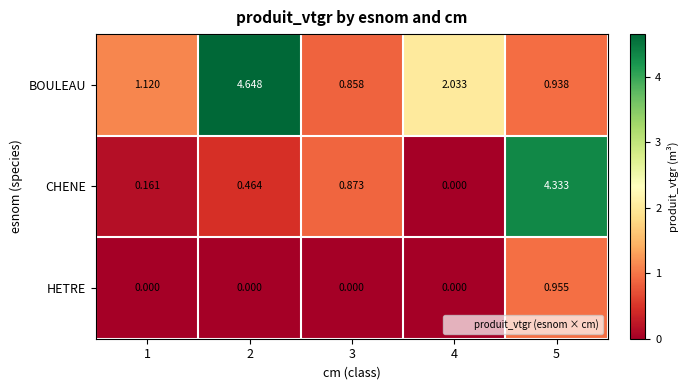

Which series has the largest total across all categories?

BOULEAU